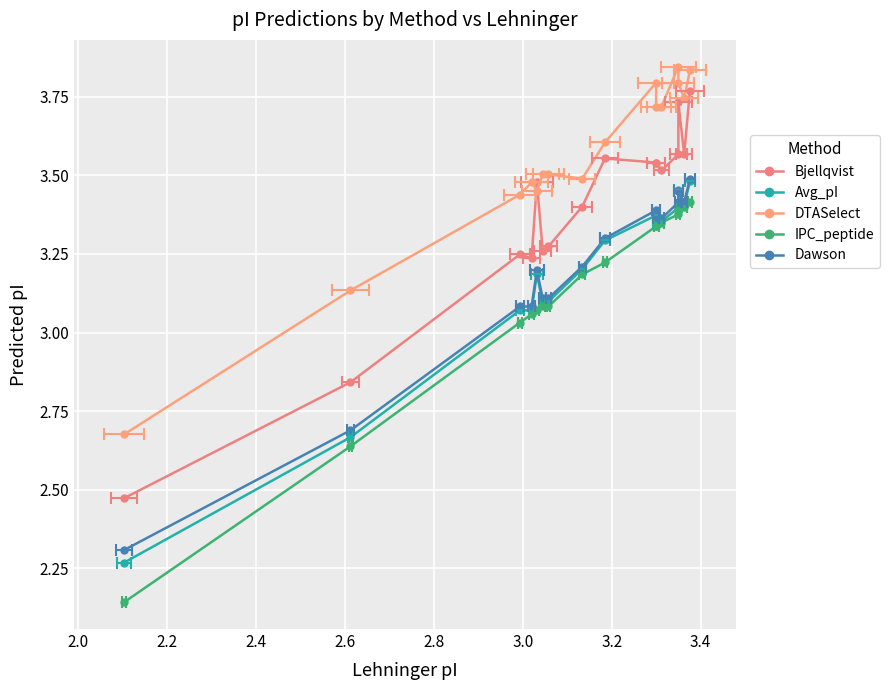

What are all the series names shown in the legend?

Bjellqvist, Avg_pI, DTASelect, IPC_peptide, Dawson